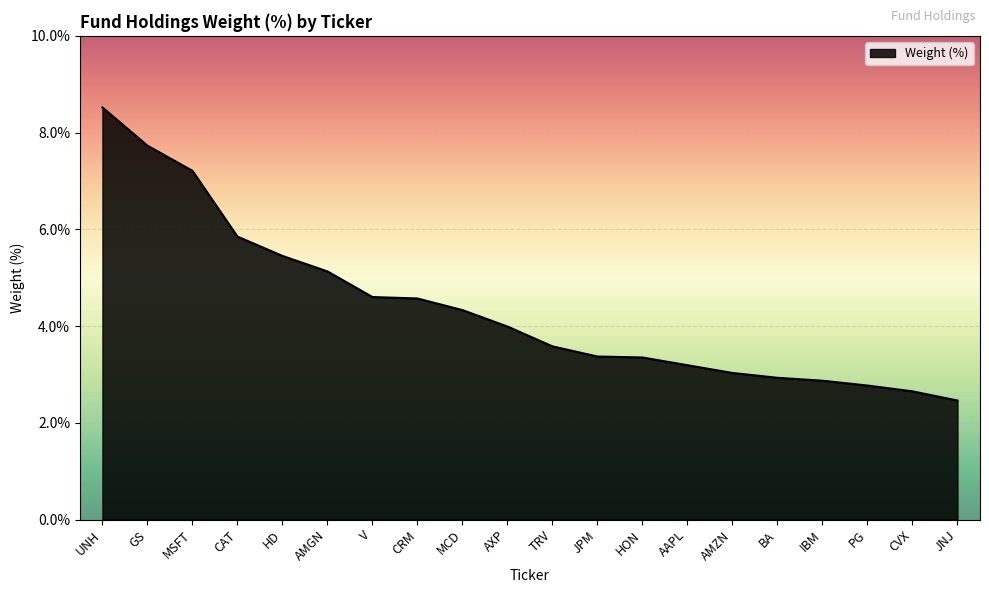

Approximately how many times larger is the value at HON compared to PG?

1.2